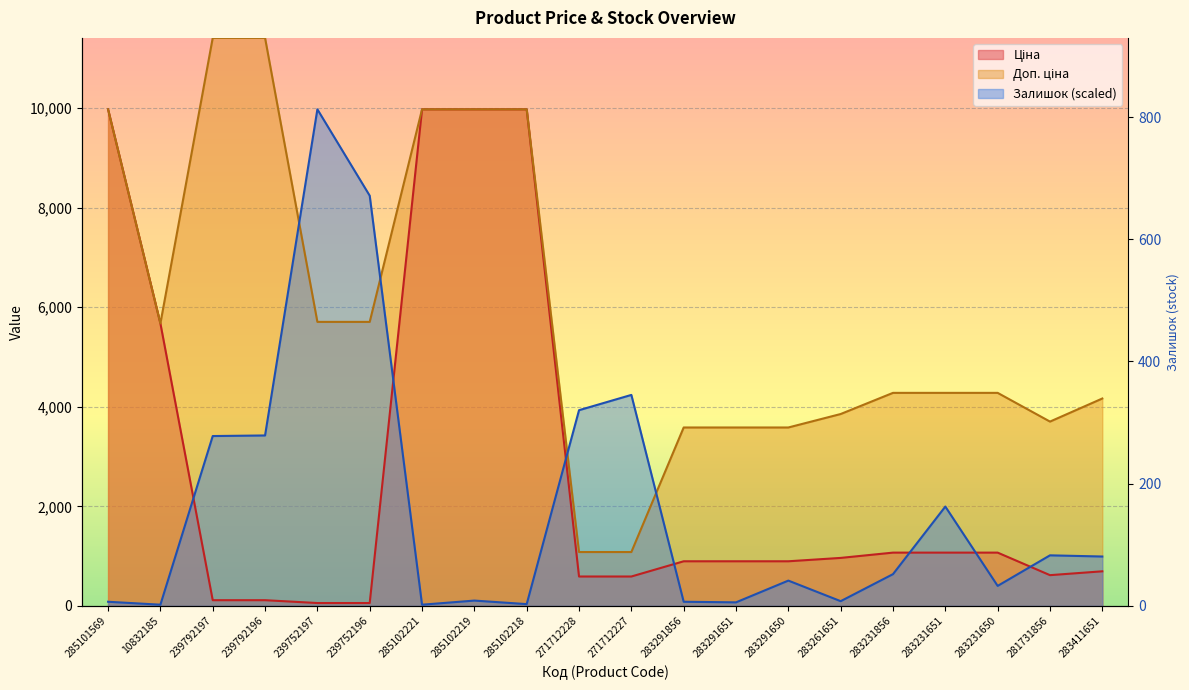

True or false: Залишок has a value of 237.9 at 281731856.

False